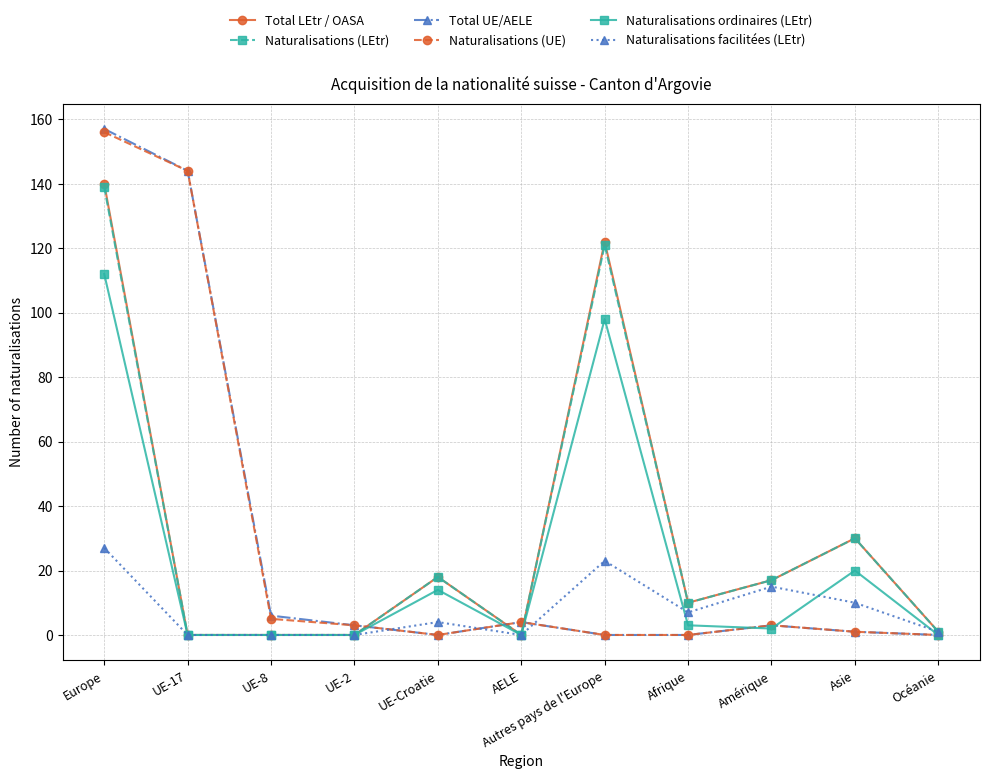

What is the maximum value shown in the chart?

157